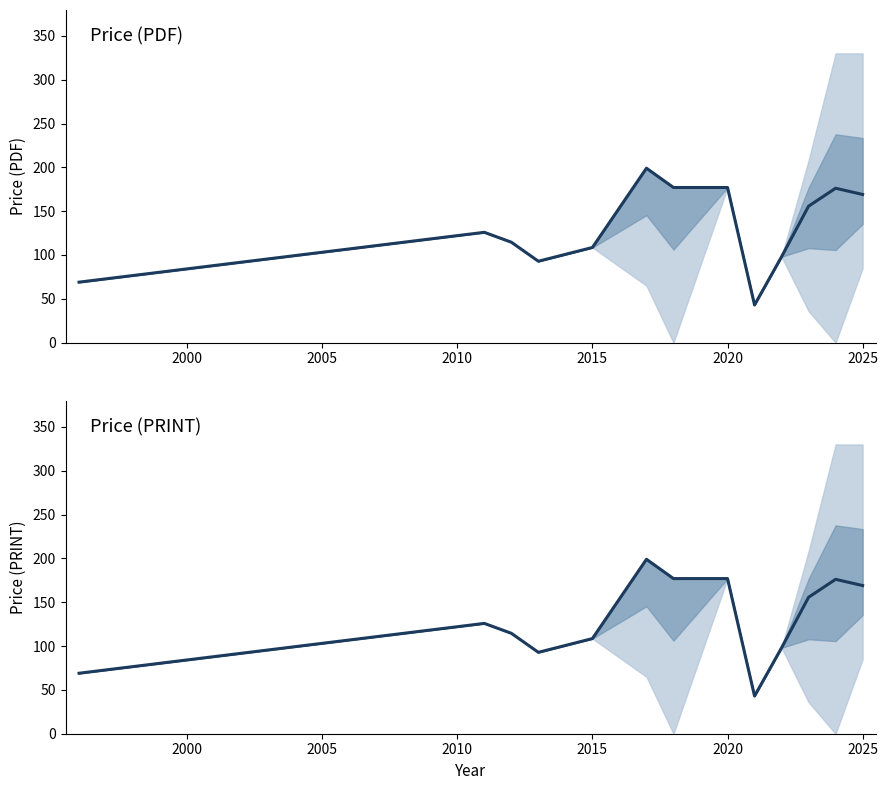

What is the average value of the Avg Price (PRINT) series?

131.2